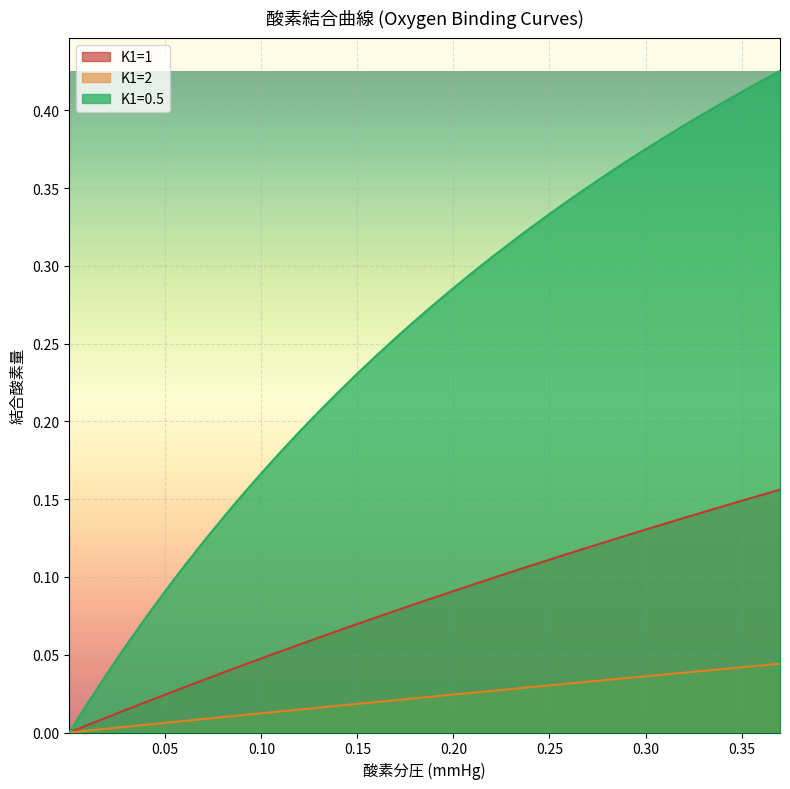

List the labels in order of K1=2 value, largest first.

0.37, 0.36, 0.35, 0.34, 0.33, 0.32, 0.31, 0.3, 0.29, 0.28, 0.27, 0.26, 0.25, 0.24, 0.23, 0.22, 0.21, 0.2, 0.19, 0.18, 0.17, 0.16, 0.15, 0.14, 0.13, 0.12, 0.11, 0.1, 0.09, 0.08, 0.07, 0.06, 0.05, 0.04, 0.03, 0.02, 0.01, 0.0001